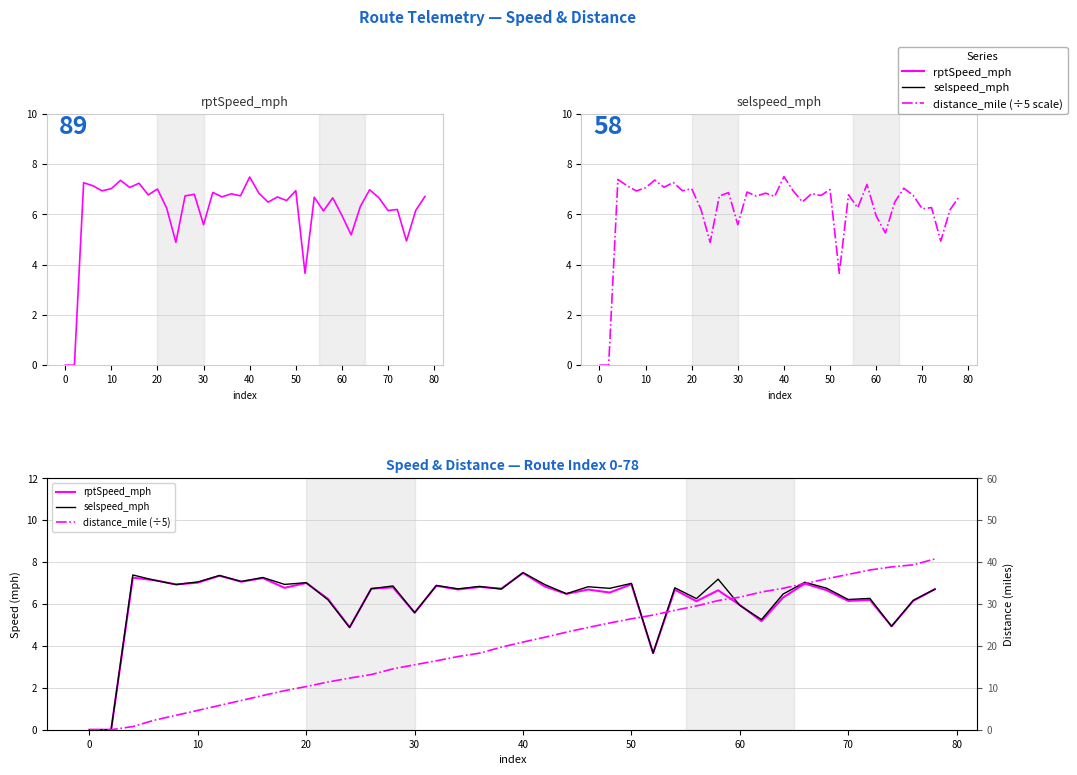

Is the value of selspeed_mph at 26 greater than the value of distance_mile at 19?

No